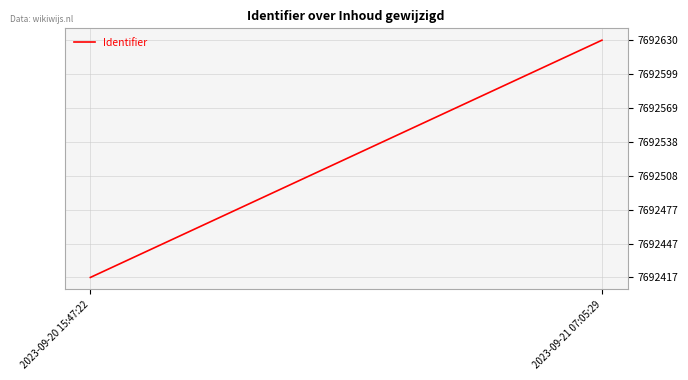

Reading left to right, list all the values displayed in this chart.

2023-09-20 15:47:22=7692417	2023-09-21 07:05:29=7692630